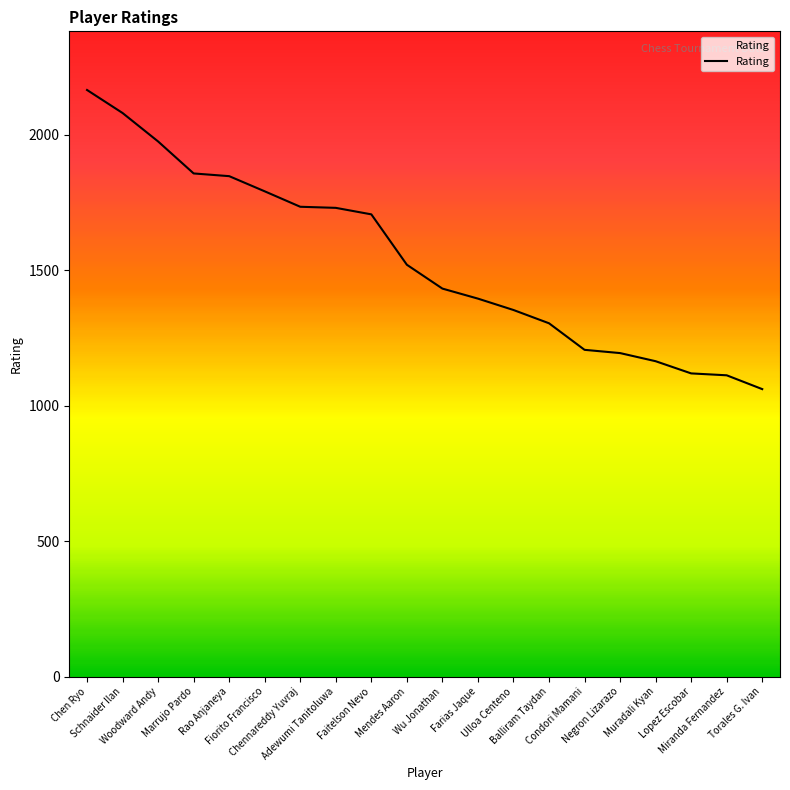

What is the sum of all values?

30745